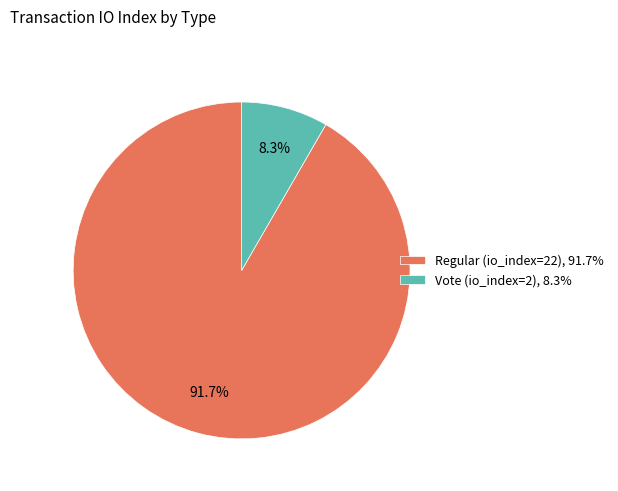

What percentage is the Regular slice, to the nearest percent?

92%